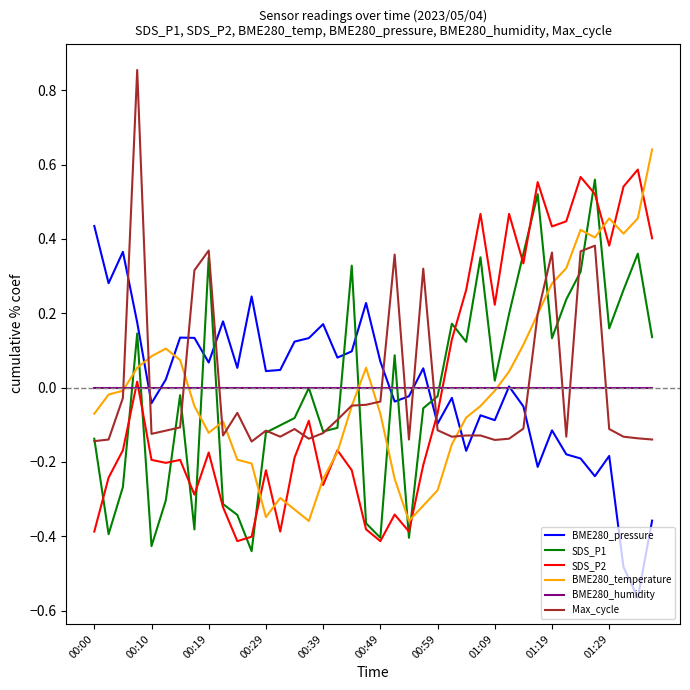

Which series ends up on top after the final intersection of BME280_pressure and SDS_P2?

SDS_P2